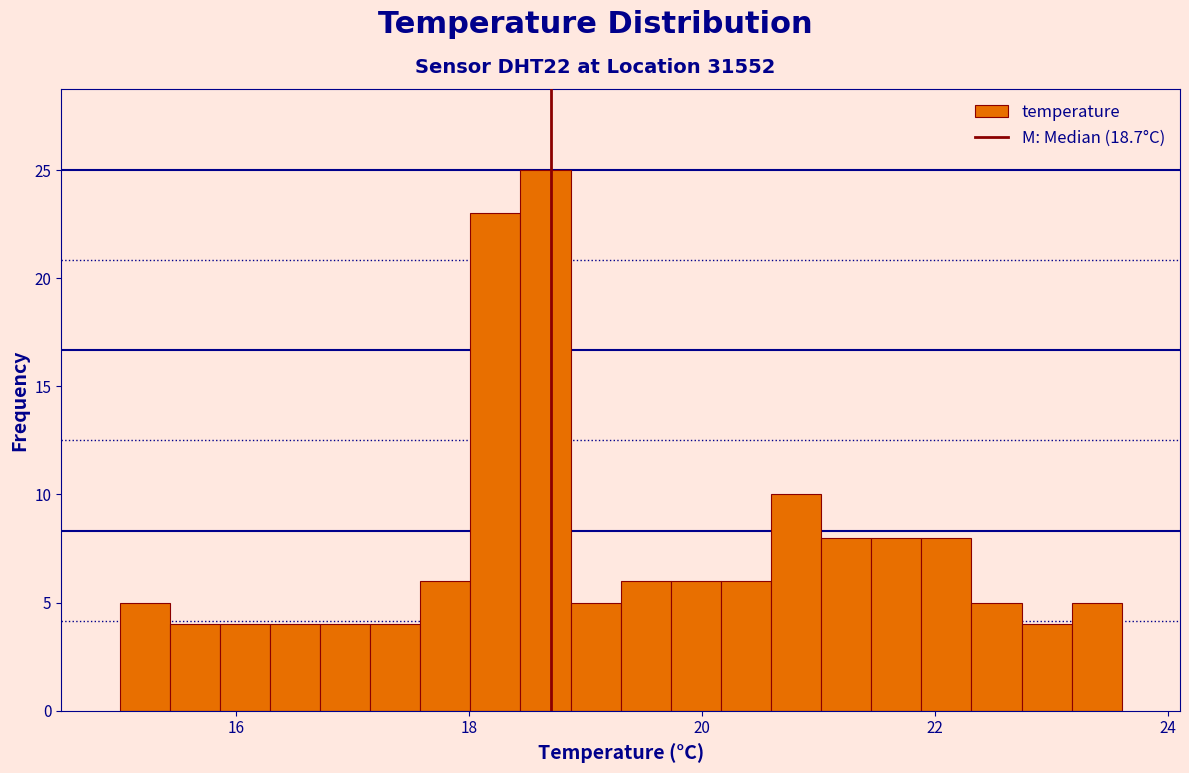

Read against the x-axis, roughly where is the centre of the tallest bar?

18.6